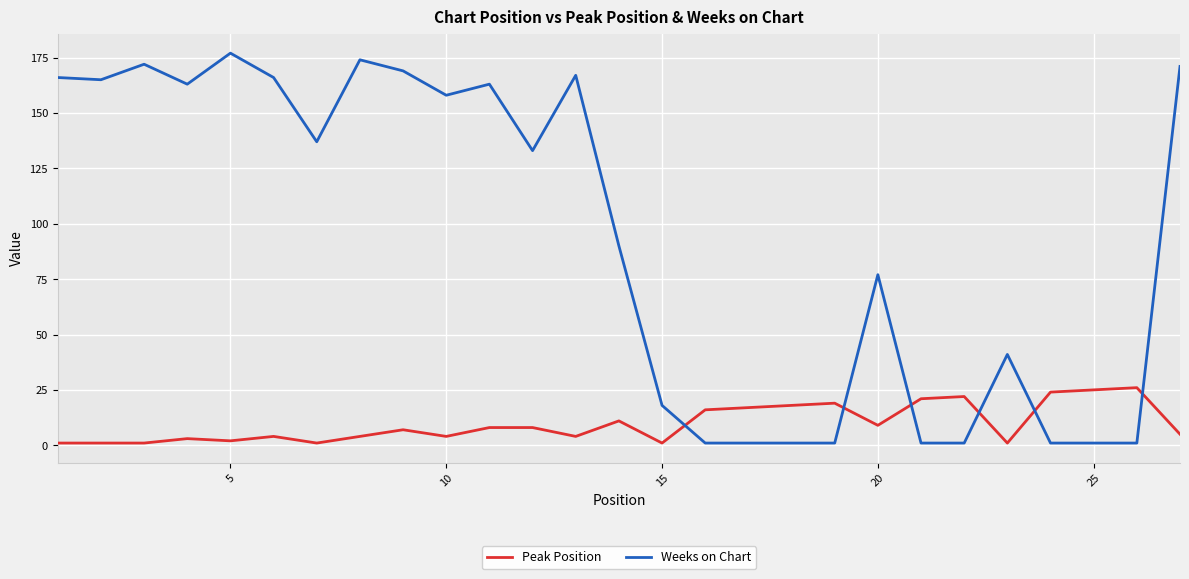

What is the greatest value displayed?

177